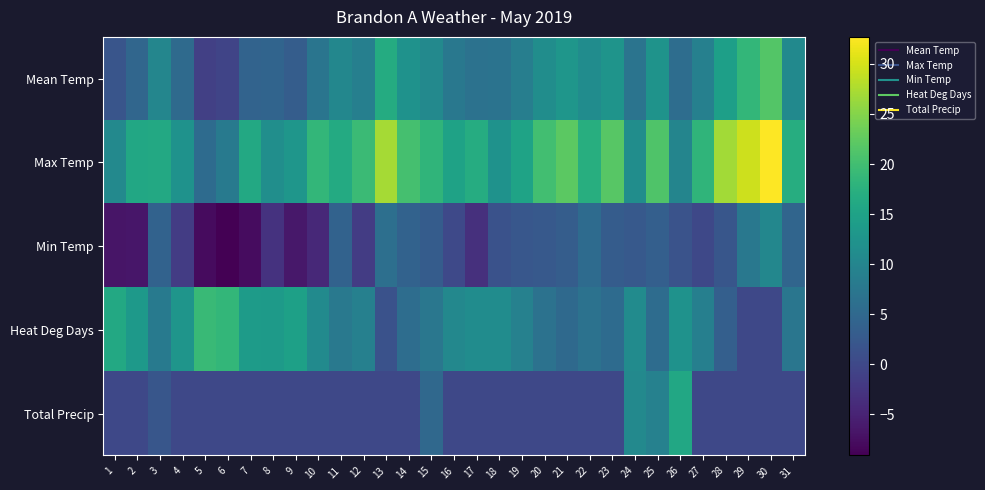

Which has a higher value, 26 or 28?

28